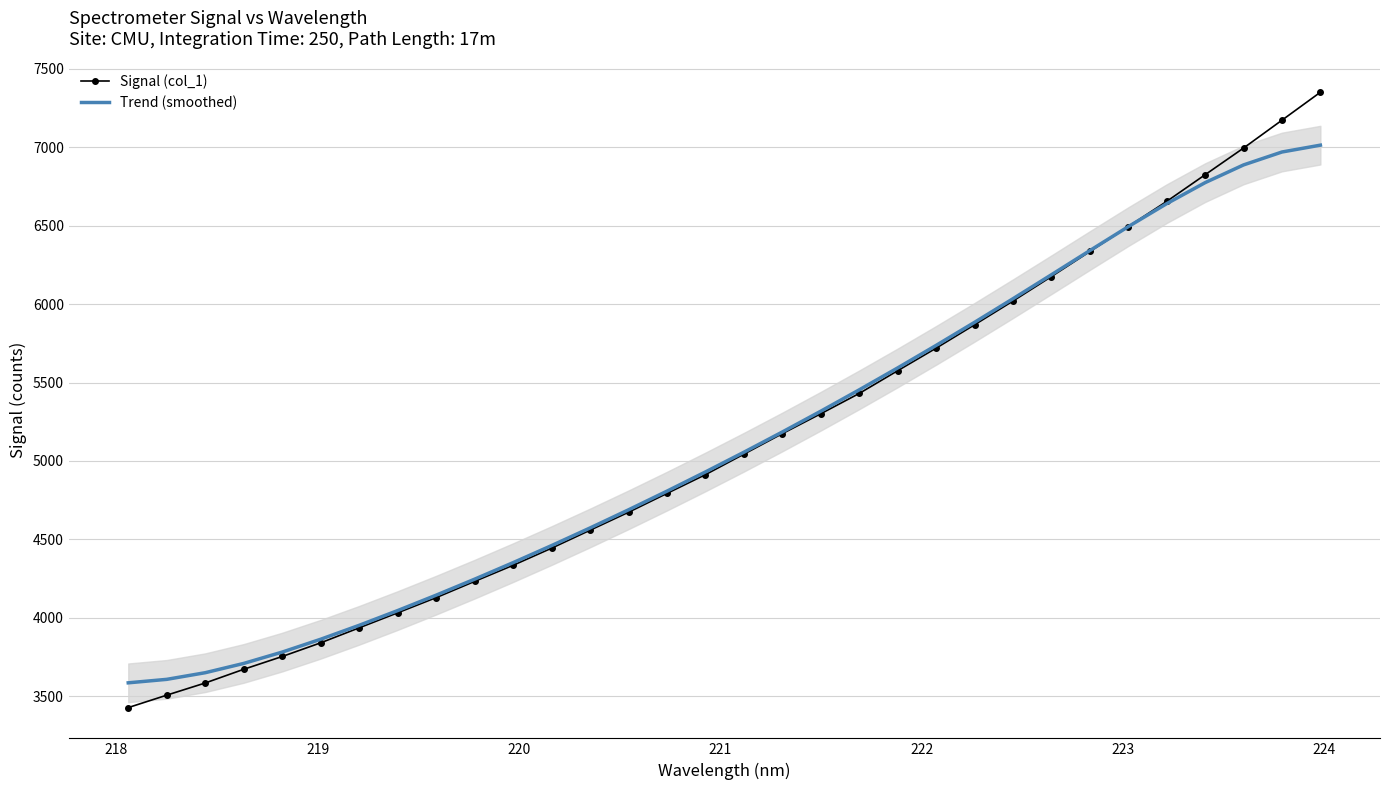

What is the minimum value for Trend (smoothed)?

3585.5